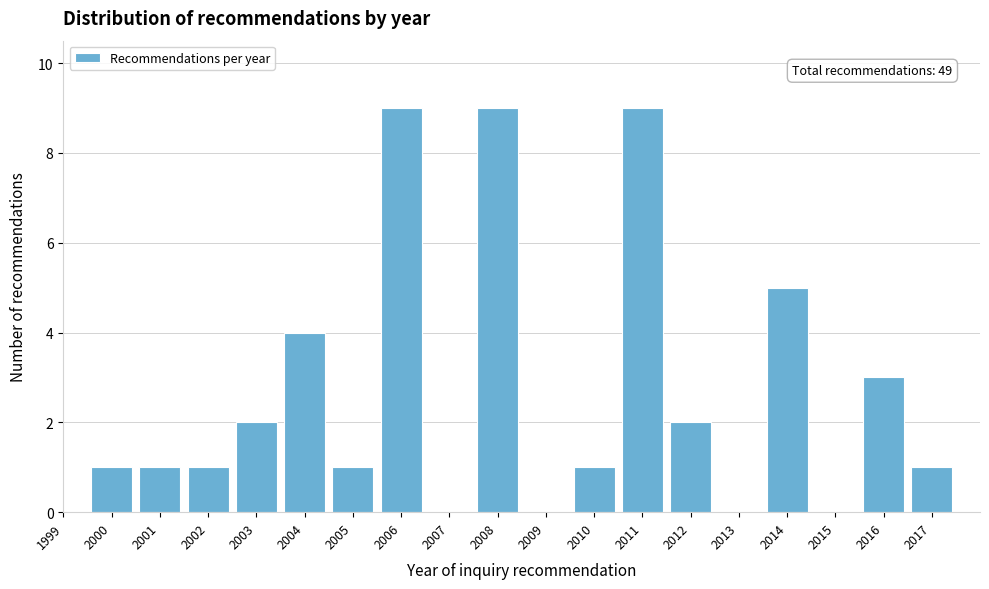

Reading right to left, extract all data points from this chart.

2017=1	2016=3	2015=0	2014=5	2013=0	2012=2	2011=9	2010=1	2009=0	2008=9	2007=0	2006=9	2005=1	2004=4	2003=2	2002=1	2001=1	2000=1	1999=0